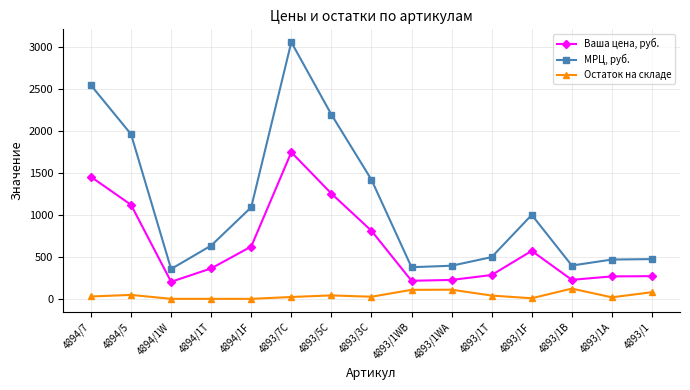

What is the label of the 1st point from the left?

4894/7